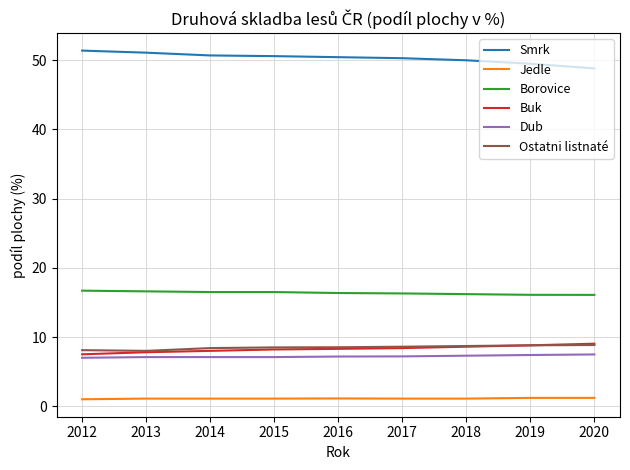

What value does the Borovice series have at 2012?

16.7